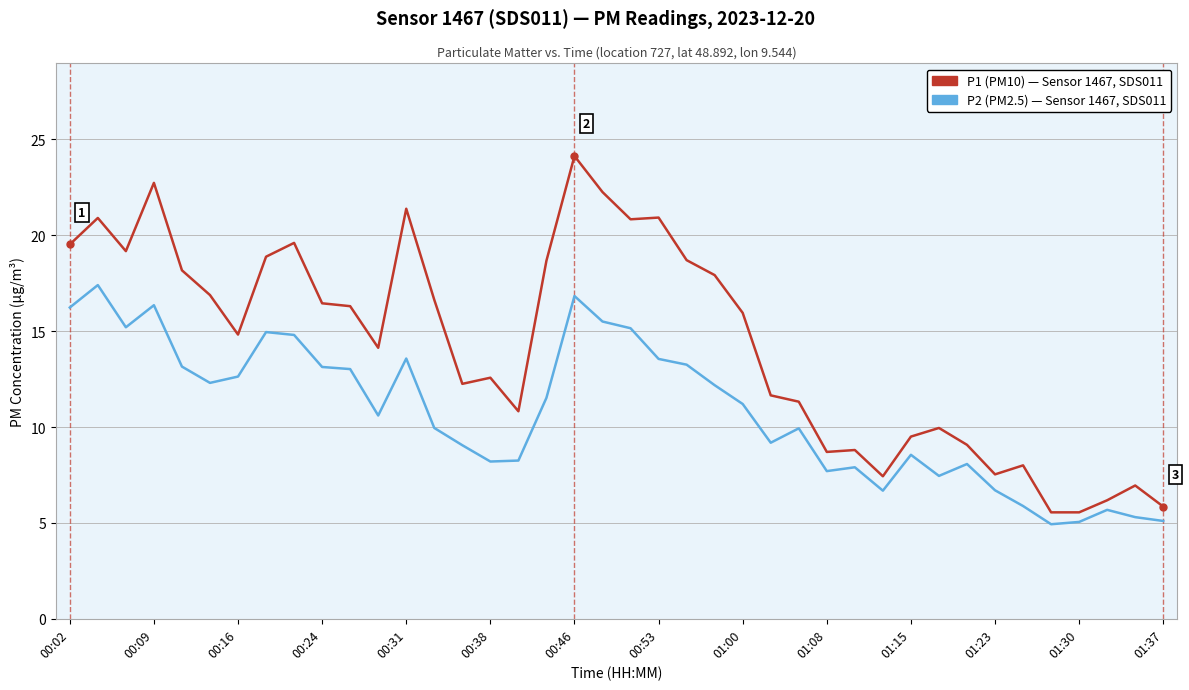

What is the minimum value shown in the chart?

4.9